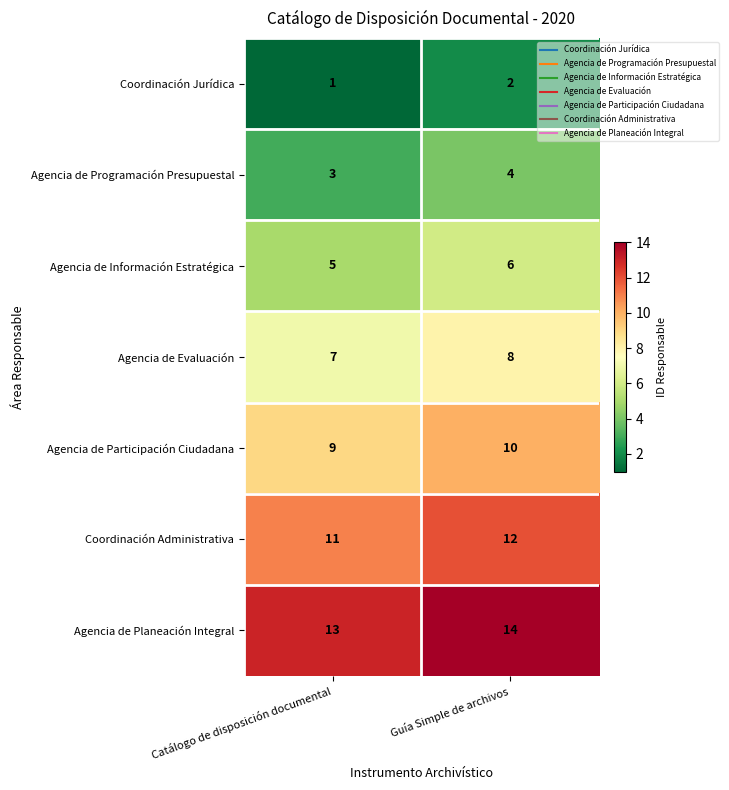

How many distinct data groups are displayed?

7